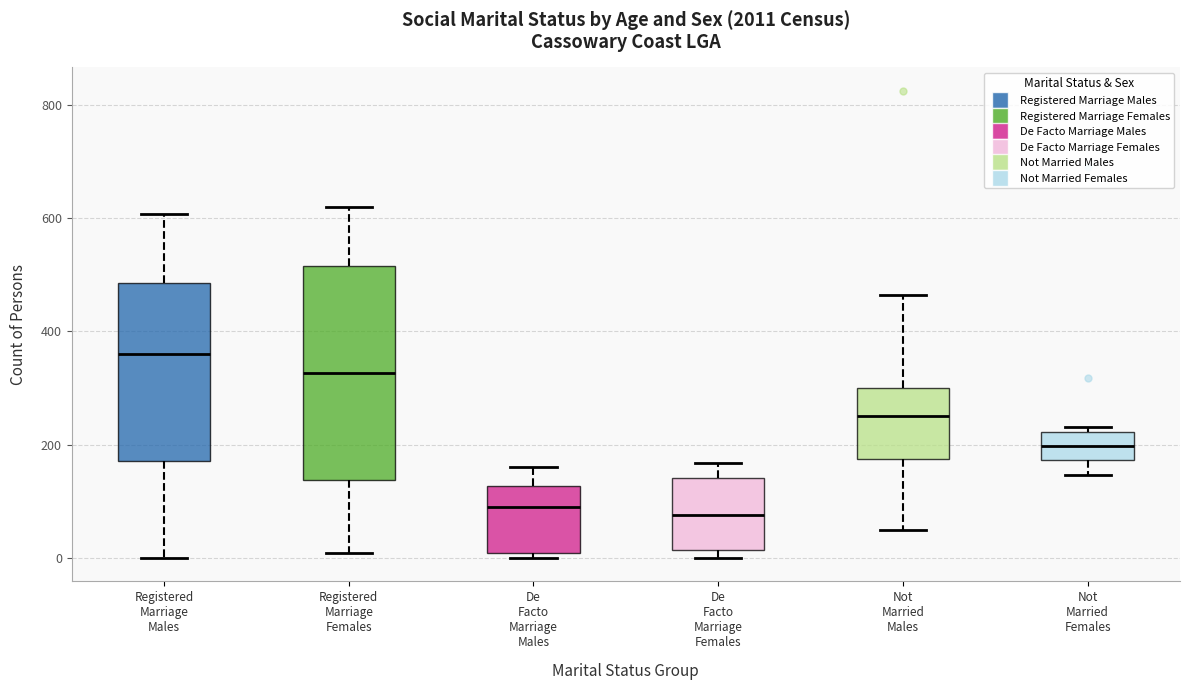

Reading left to right, transcribe this box plot: for each box, give where its median line is, the range the box spans, and where its two whiskers end, as read against the y-axis. The values are not printed on the chart, so give them approximately, as read against the axis.

Registered Marriage Males: median 360, box 180 to 480, whiskers 0 to 600
Registered Marriage Females: median 320, box 140 to 520, whiskers 0 to 620
De Facto Marriage Males: median 100, box 0 to 120, whiskers 0 (just below the box's lower edge) to 160
De Facto Marriage Females: median 80, box 20 to 140, whiskers 0 to 160
Not Married Males: median 260, box 180 to 300, whiskers 40 to 460
Not Married Females: median 200, box 180 to 220, whiskers 140 to 240